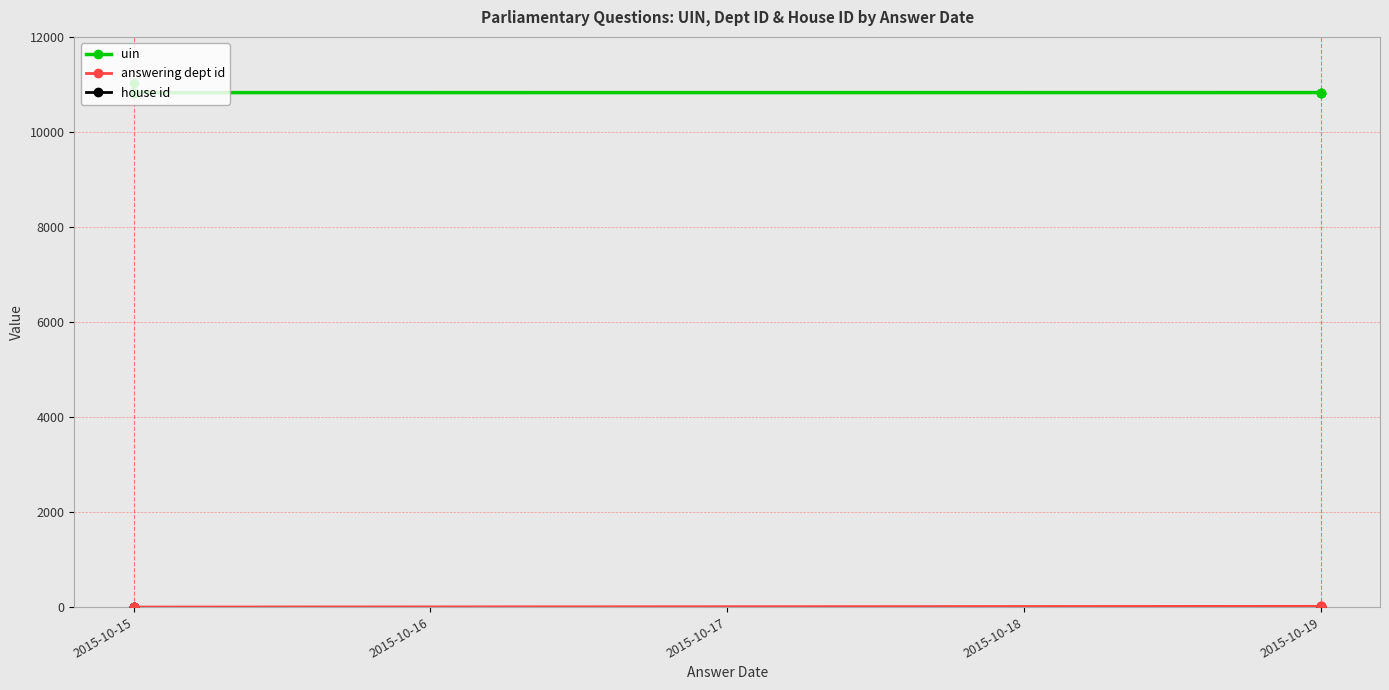

Is the value of uin at 2015-10-19 greater than the value of house id at 2015-10-19?

Yes